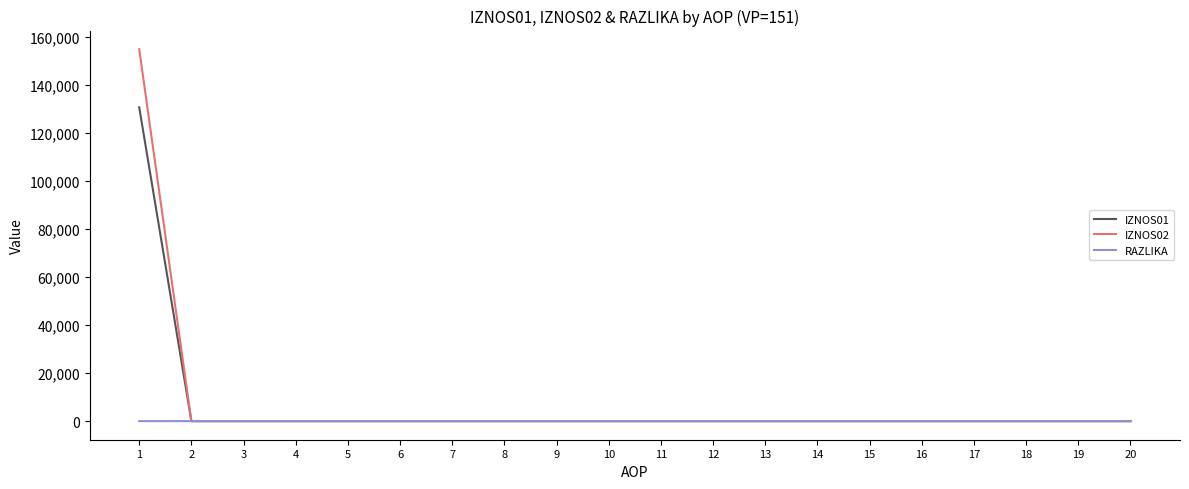

Rank the series by their maximum value, from lowest to highest.

RAZLIKA, IZNOS01, IZNOS02